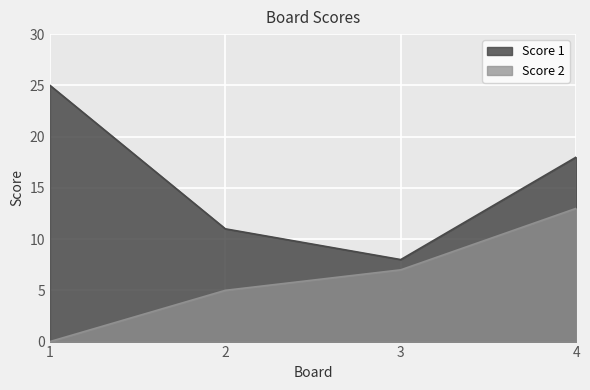

How many distinct data groups are displayed?

2